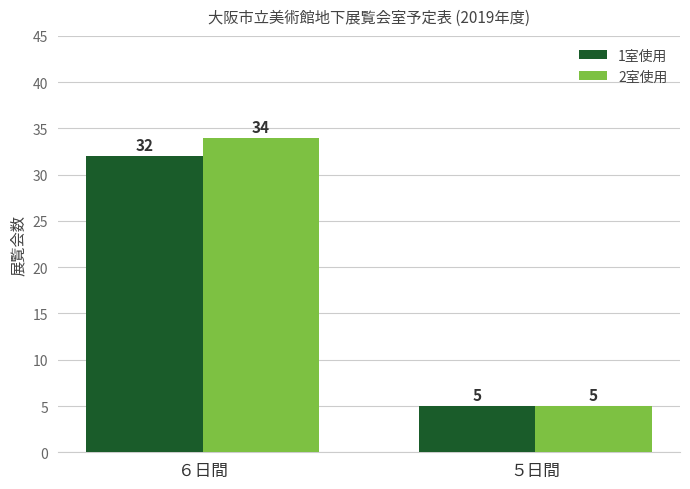

At which label is 2室使用 closest to 19?

５日間